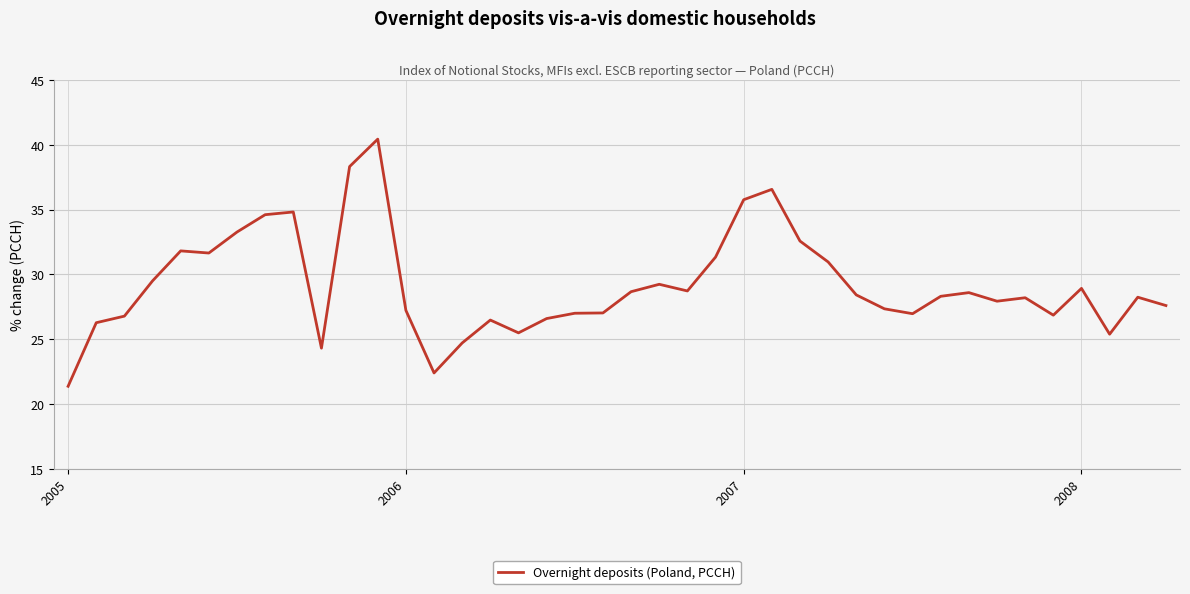

What is the difference between the maximum and minimum values?

19.1